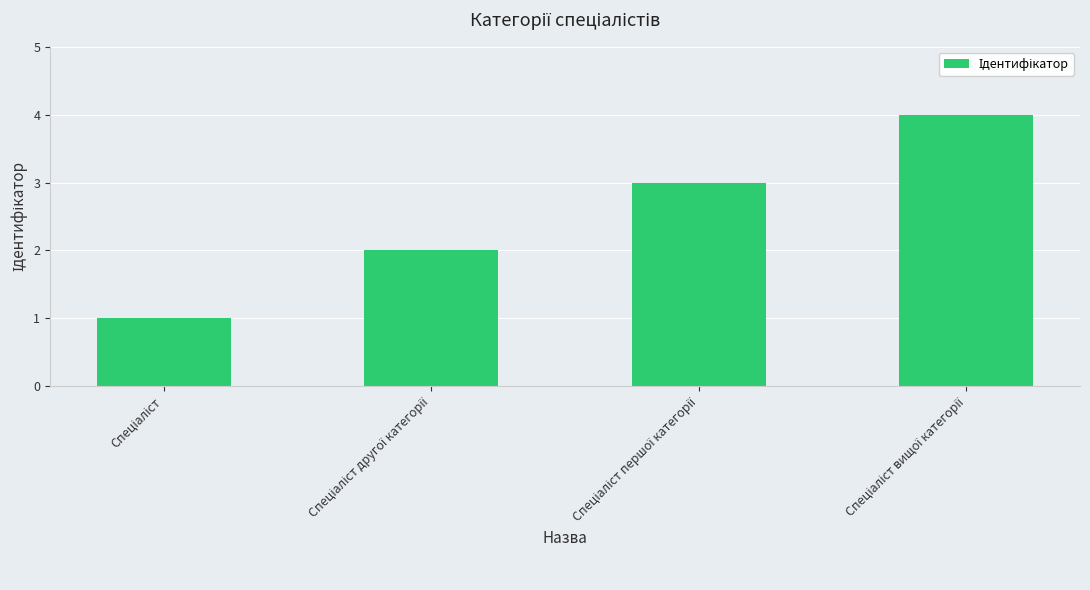

Reading right to left, extract all data points from this chart.

4	3	2	1